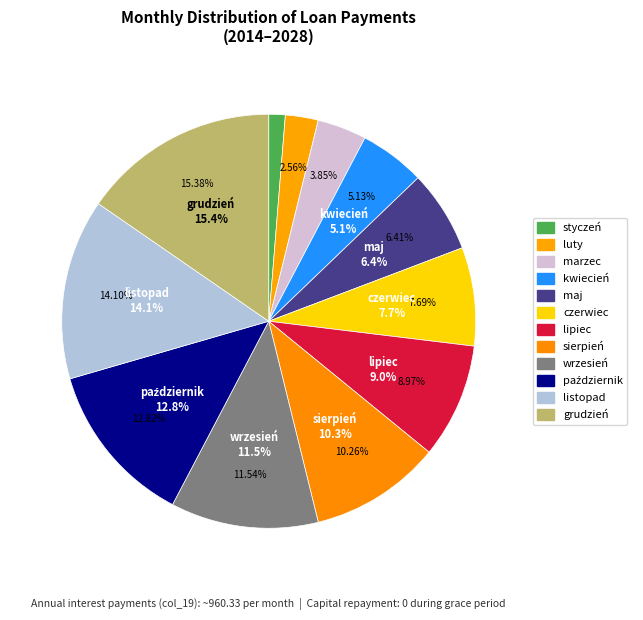

Is lipiec the majority of the pie?

No